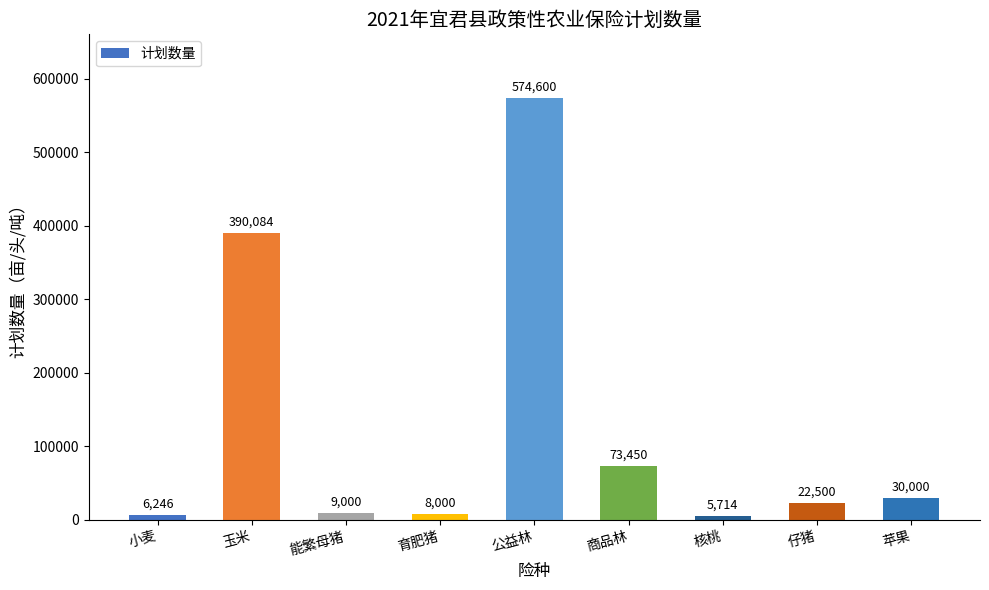

What is the label of the 2nd bar from the left?

玉米